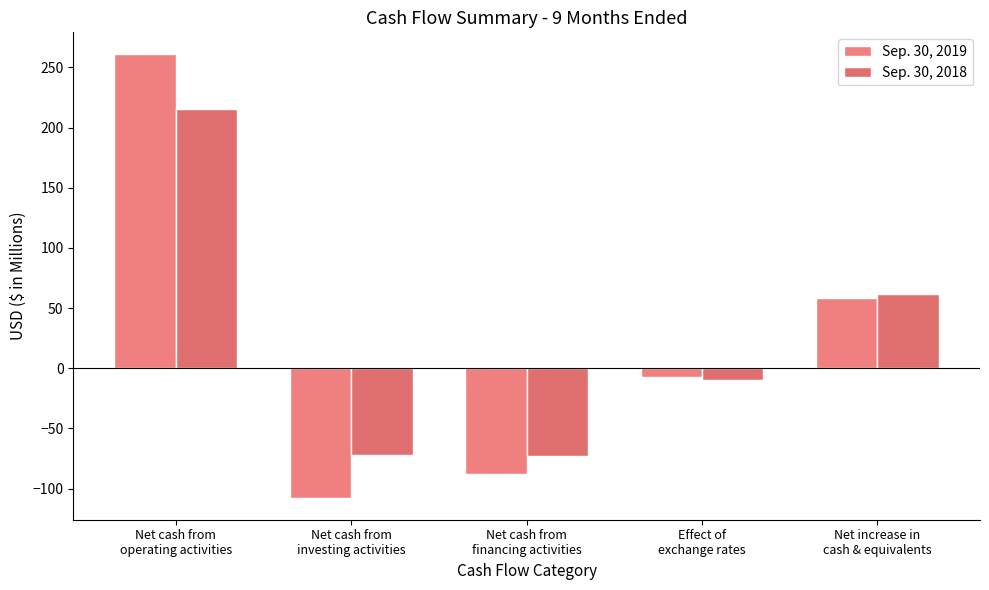

What is the value of the Sep. 30, 2019 bar at the 2nd from the left?

-107.4